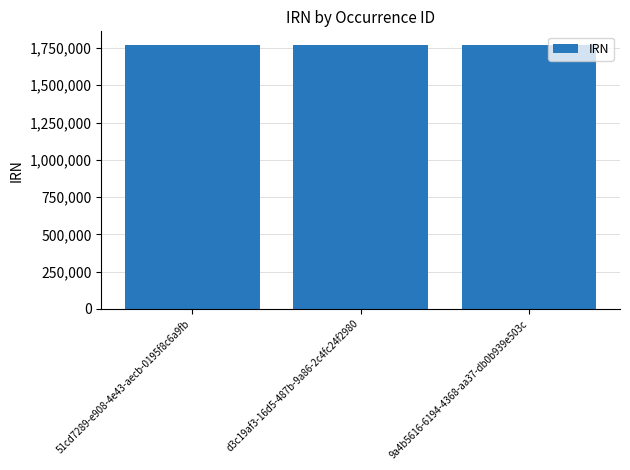

What is the average value?

1772869